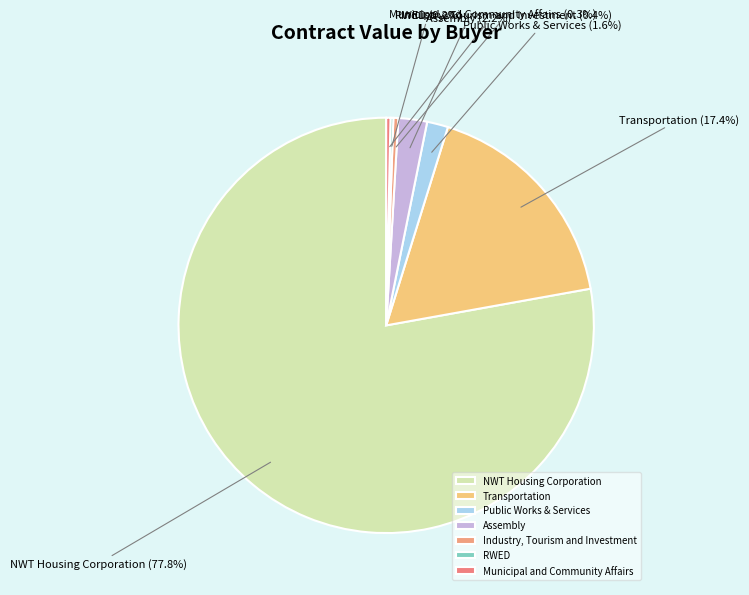

Do Public Works & Services and Transportation together represent more than half of the pie?

No